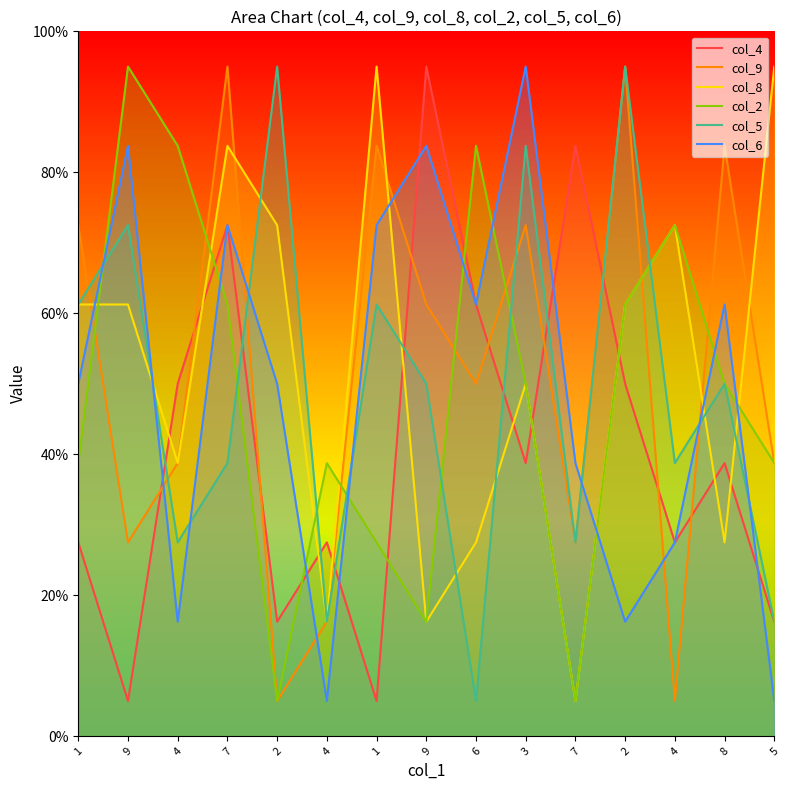

What is the sum of all col_4 values?

615.0